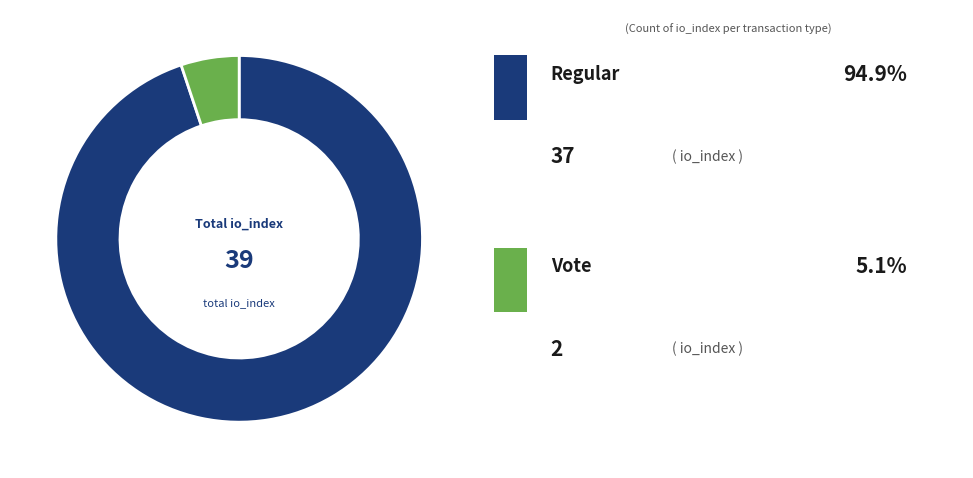

Is there a majority slice in this chart?

Yes